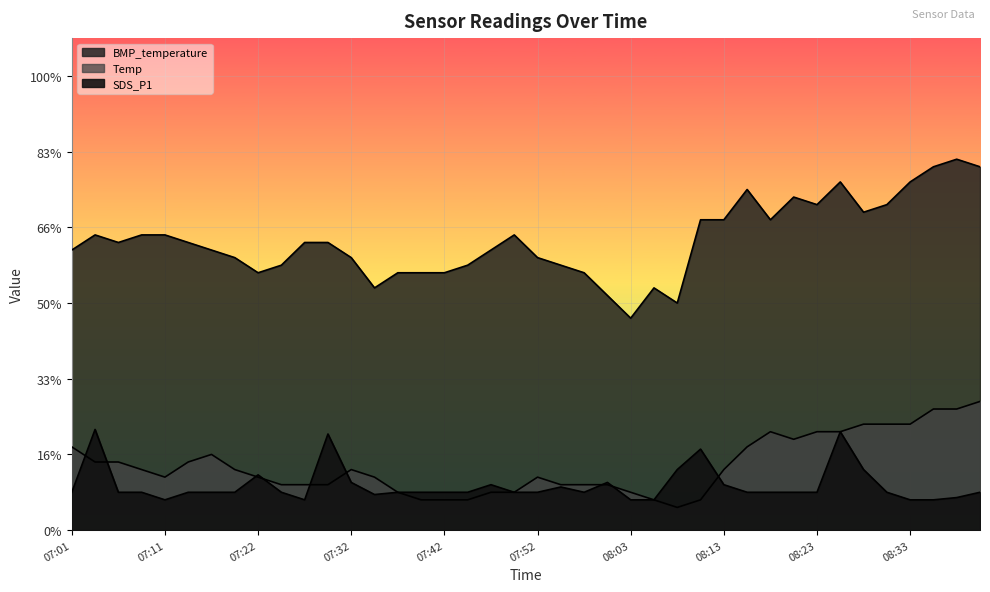

Which series changed the most between 07:27 and 08:44?

BMP_temperature